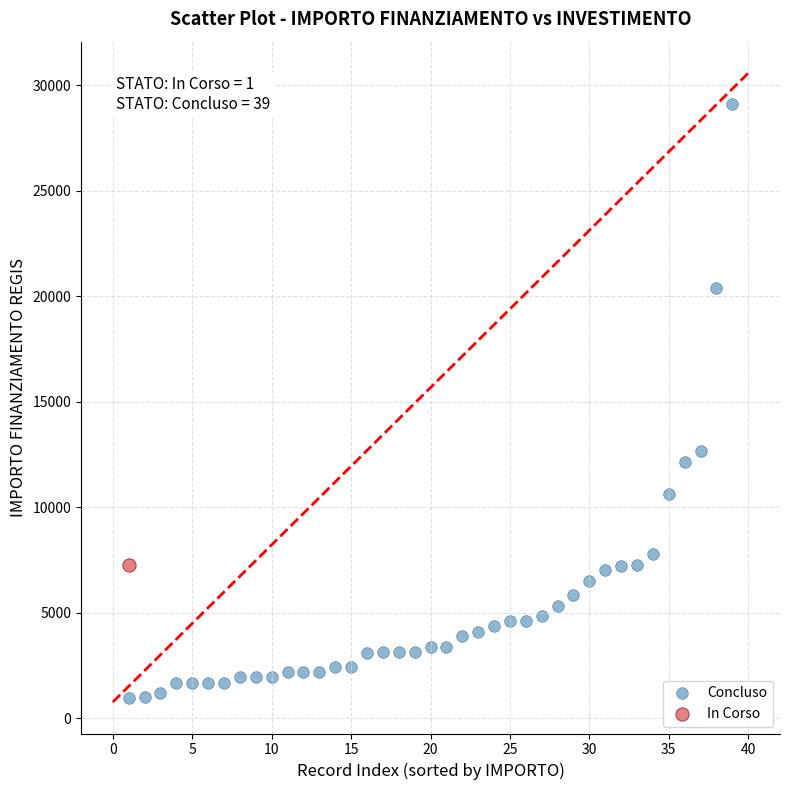

What are all the series names shown in the legend?

Concluso, In Corso